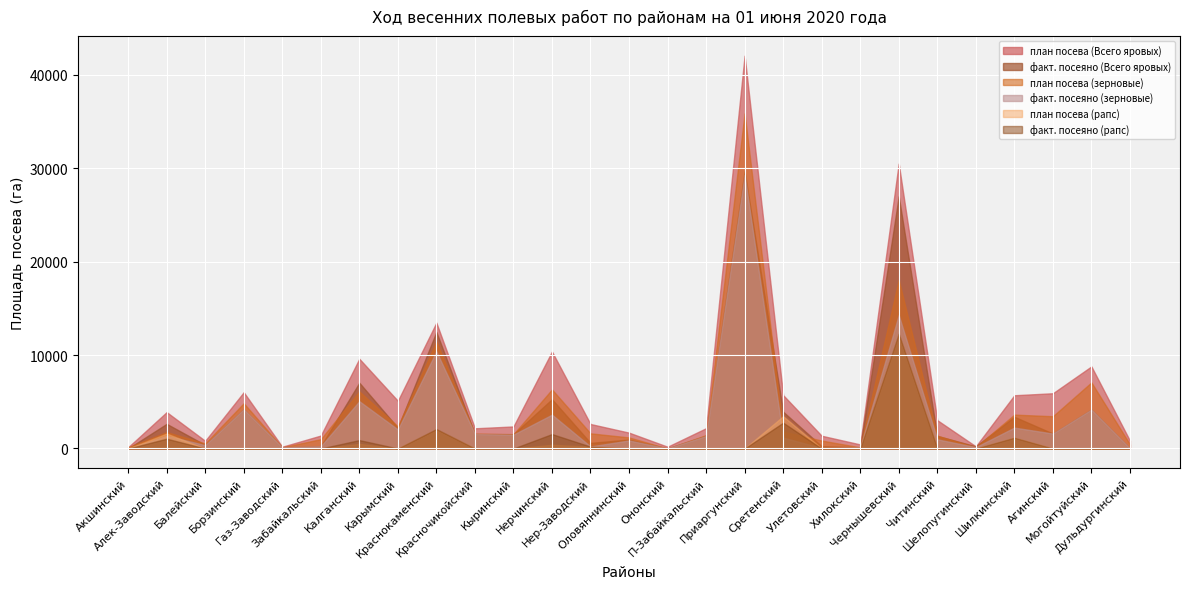

Is it true that план посева (рапс) equals 0.0 at Шелопугинский?

True